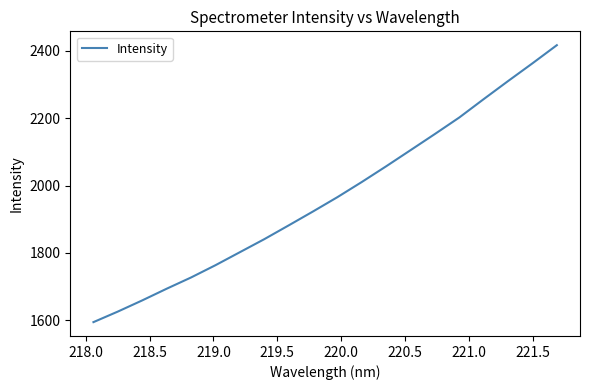

What is the maximum value shown in the chart?

2417.1